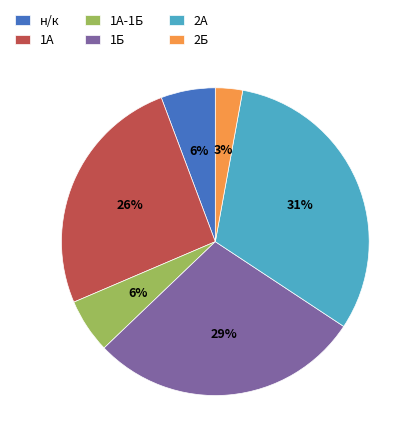

What is the smallest slice in the pie chart?

2Б